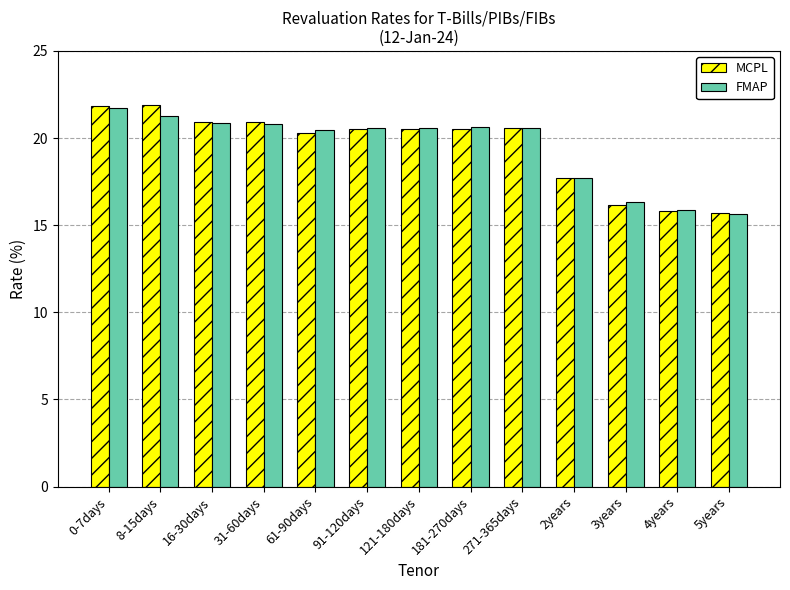

Count the number of data series in this chart.

2